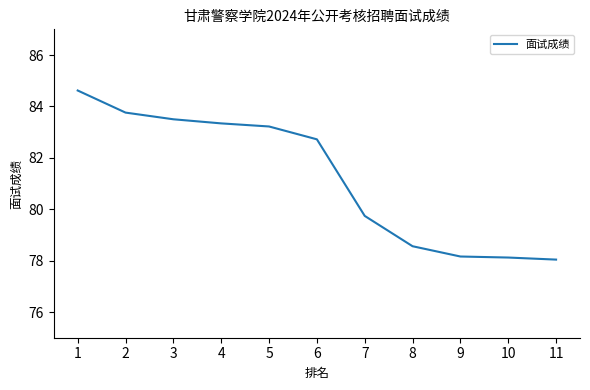

Which label corresponds to the largest value in the chart?

1